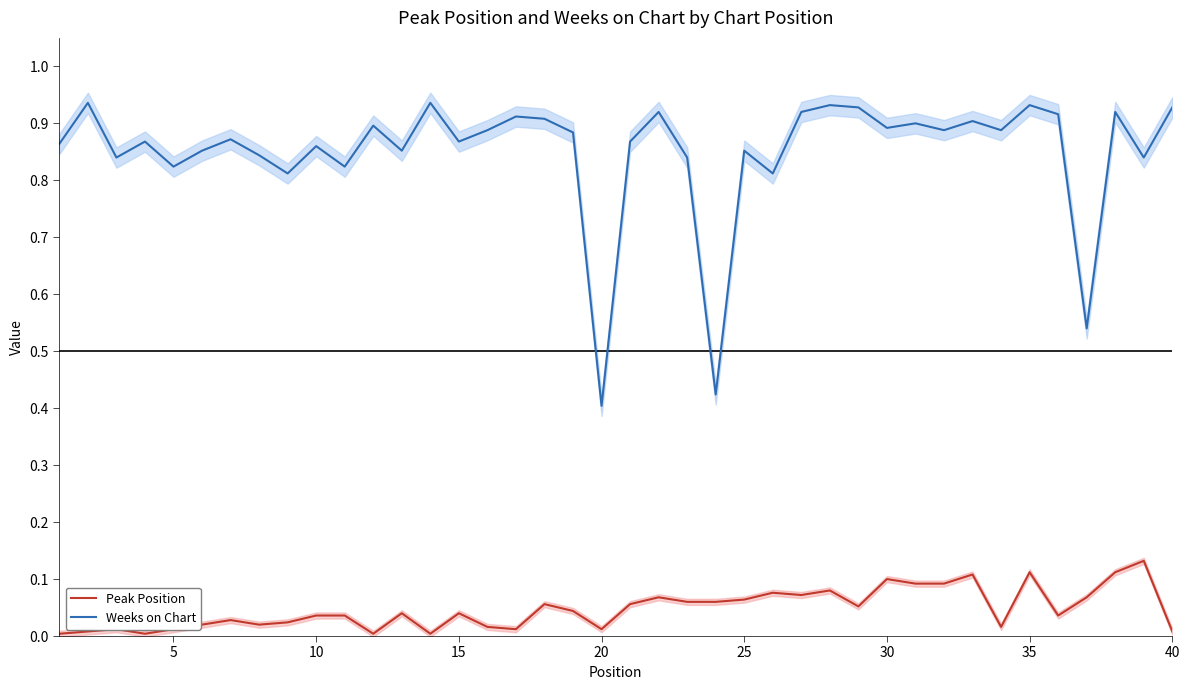

Reading left to right, what are all the values shown in this chart?

Peak Position: 0.0	0.0	0.0	0.0	0.0	0.0	0.0	0.0	0.0	0.0	0.0	0.0	0.0	0.0	0.0	0.0	0.0	0.1	0.0	0.0	0.1	0.1	0.1	0.1	0.1	0.1	0.1	0.1	0.1	0.1	0.1	0.1	0.1	0.0	0.1	0.0	0.1	0.1	0.1	0.0
Weeks on Chart: 0.9	0.9	0.8	0.9	0.8	0.9	0.9	0.8	0.8	0.9	0.8	0.9	0.9	0.9	0.9	0.9	0.9	0.9	0.9	0.4	0.9	0.9	0.8	0.4	0.9	0.8	0.9	0.9	0.9	0.9	0.9	0.9	0.9	0.9	0.9	0.9	0.5	0.9	0.8	0.9